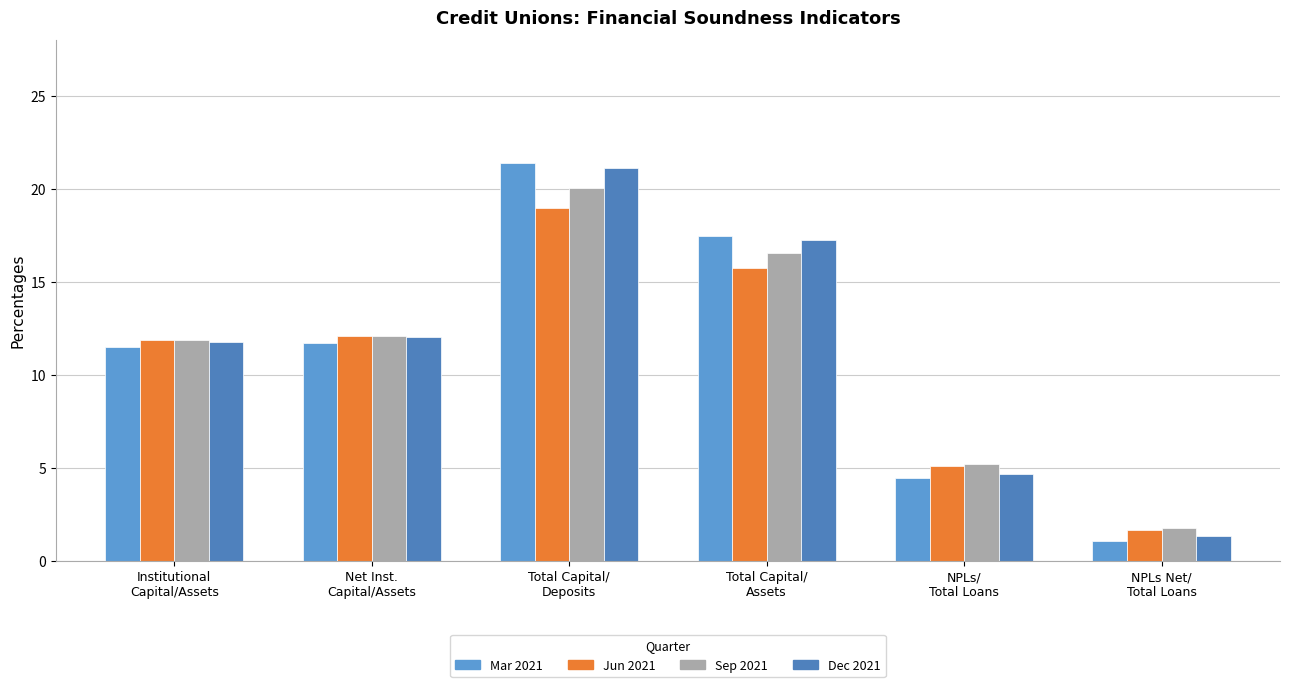

Is it true that Jun 2021 equals 26.5 at Total Capital/
Deposits?

False